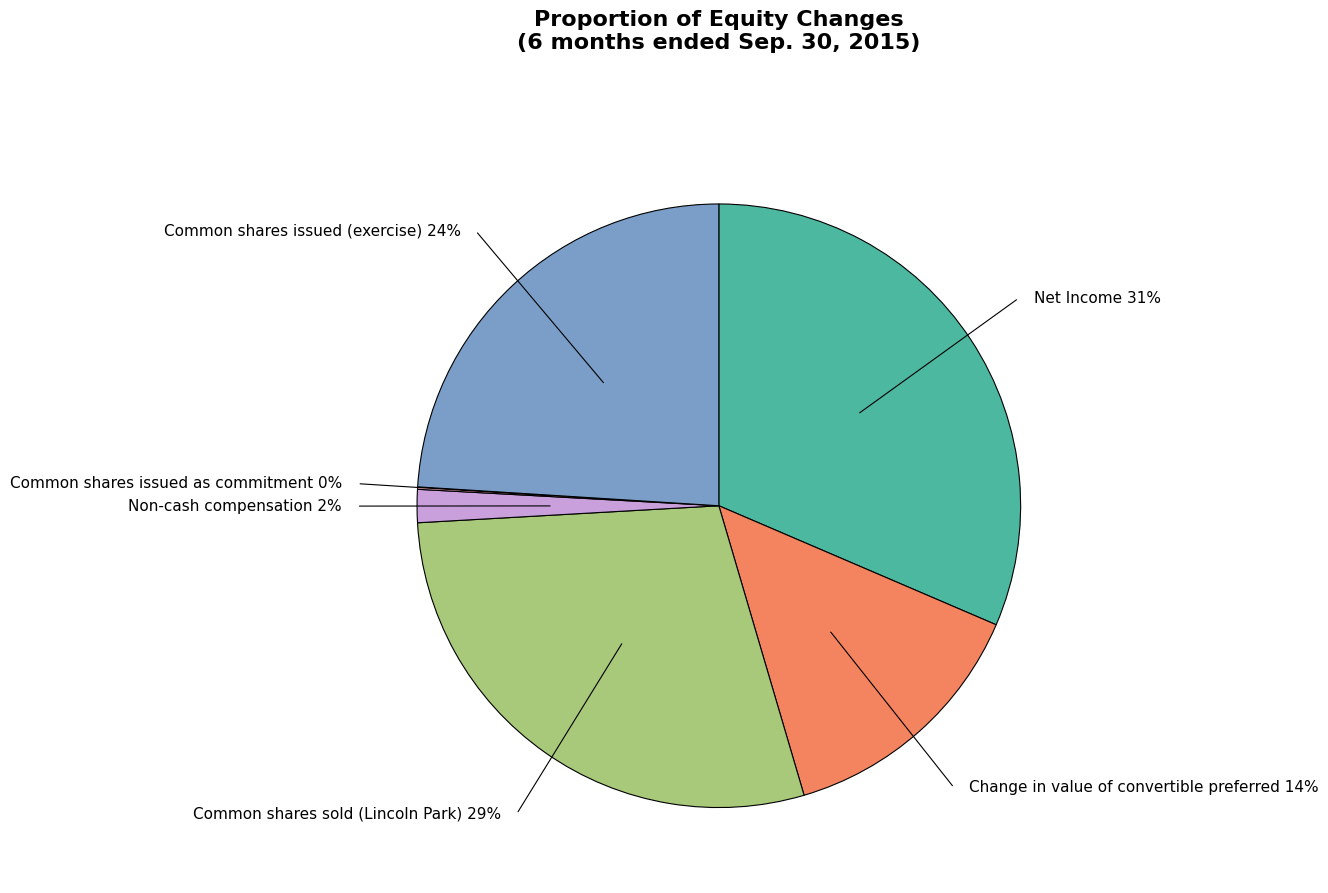

To the nearest percent, what is the difference between the largest and smallest slice percentages?

31%